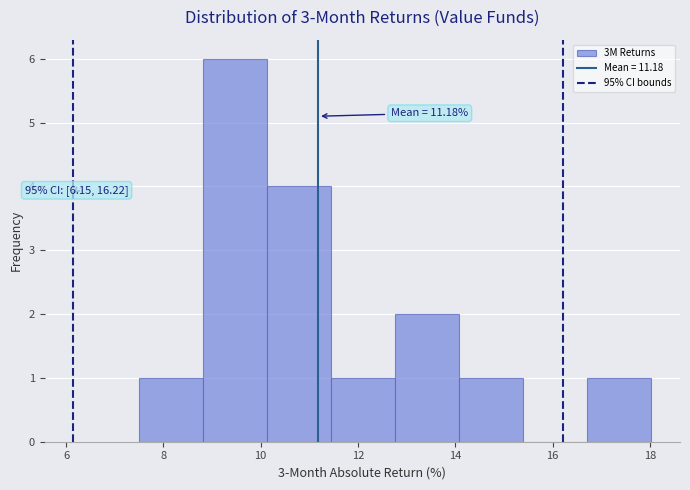

Which range on the x-axis has the tallest bar?

8.8 to 10.2